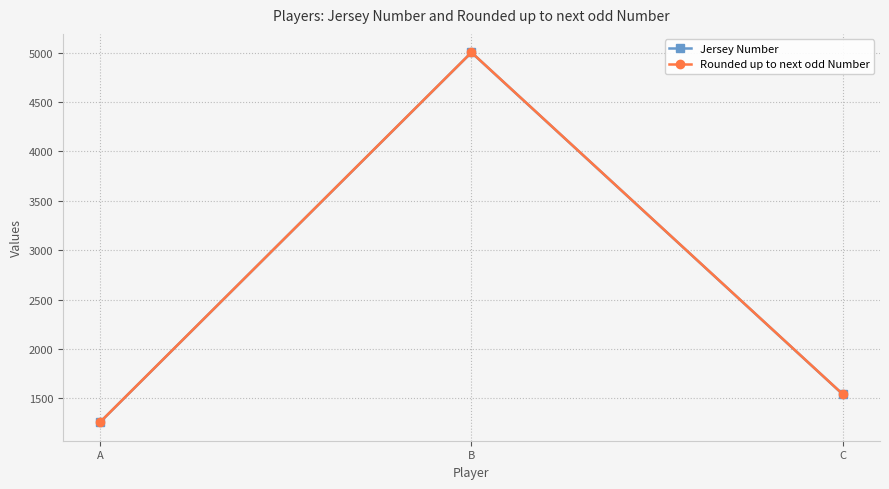

Is the value of Jersey Number at A greater than the value of Rounded up to next odd Number at C?

No